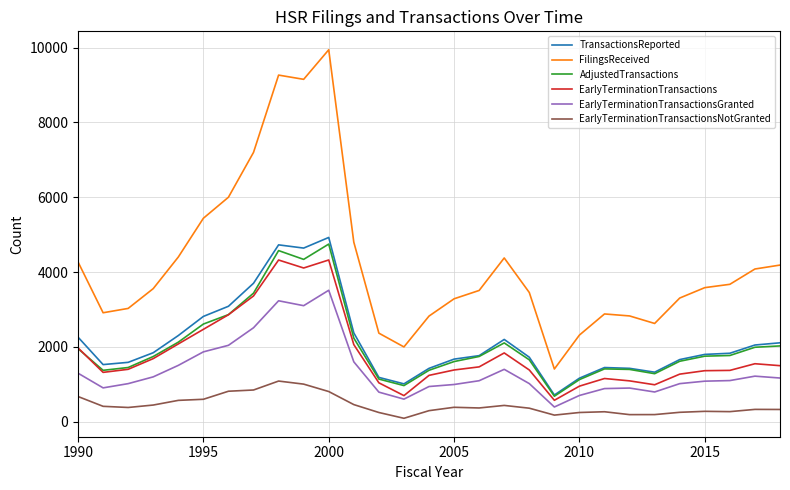

Which series has the largest total across all categories?

FilingsReceived